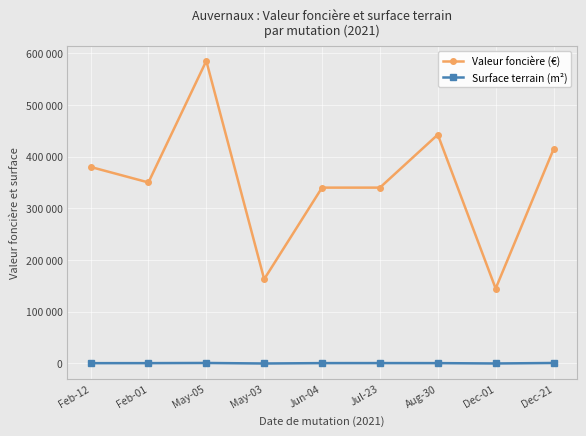

What is the difference between the maximum and minimum values in the Valeur foncière (€) series?

440100